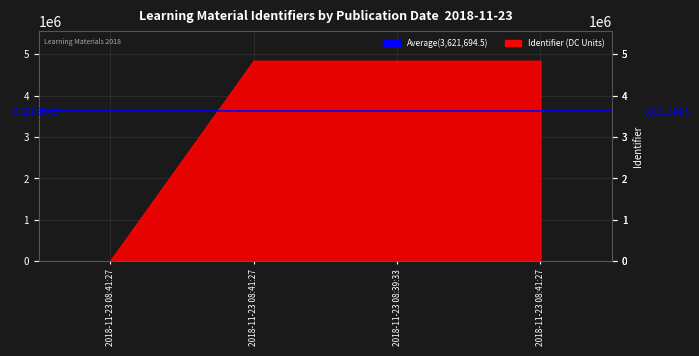

The chart shows a value of 4836894 at Voorbereiding opdracht 3. True or false?

True